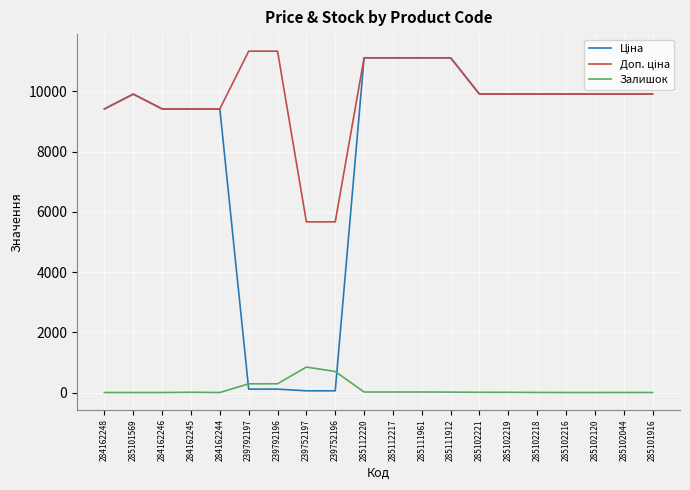

What is the maximum value shown in the chart?

11334.0